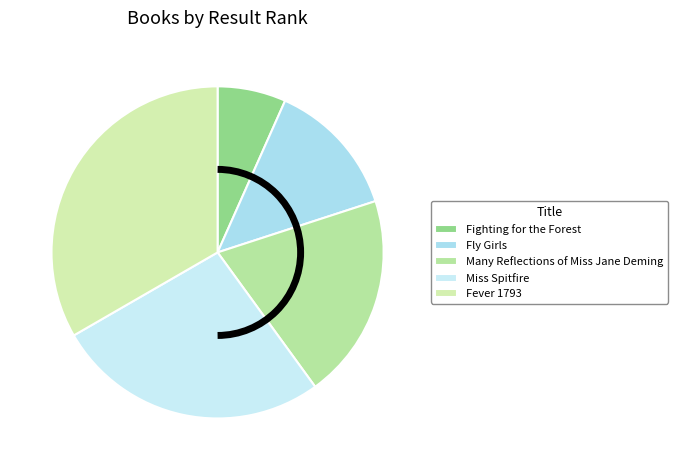

How many segments does this pie chart have?

5